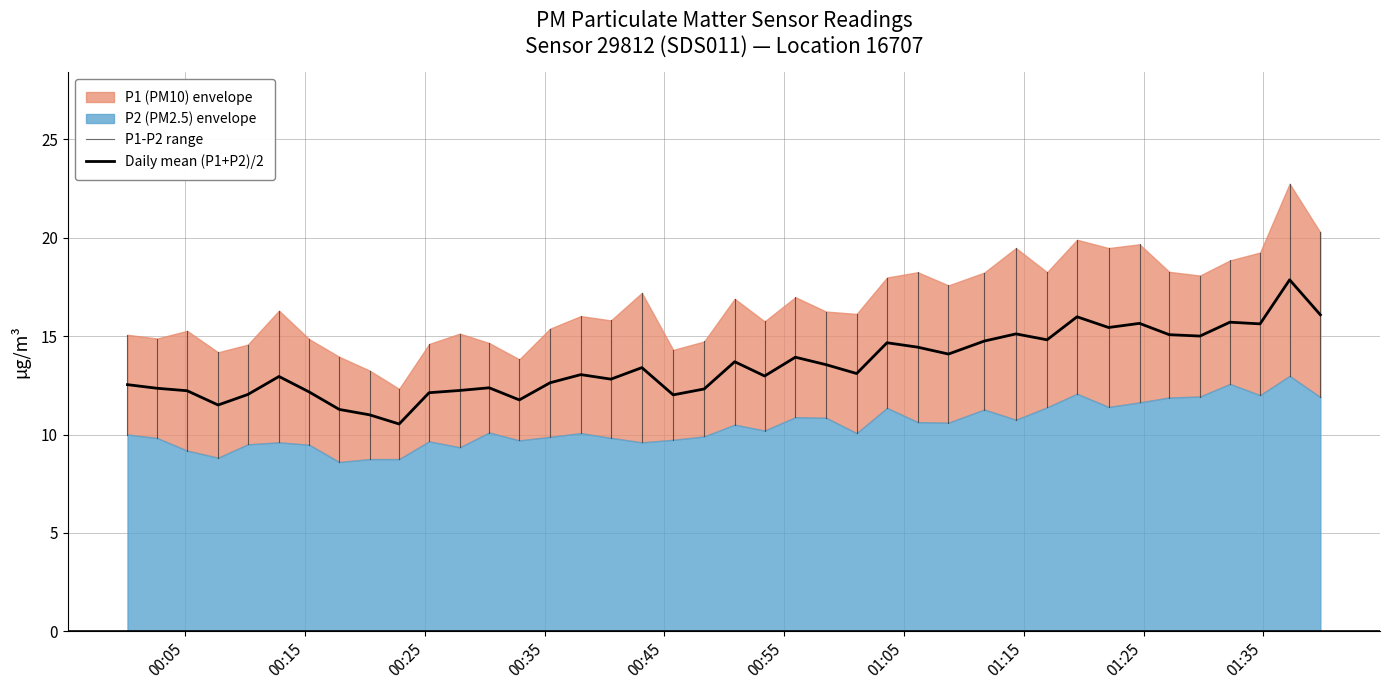

What is the lowest value of the Daily mean (P1+P2)/2 series?

10.5